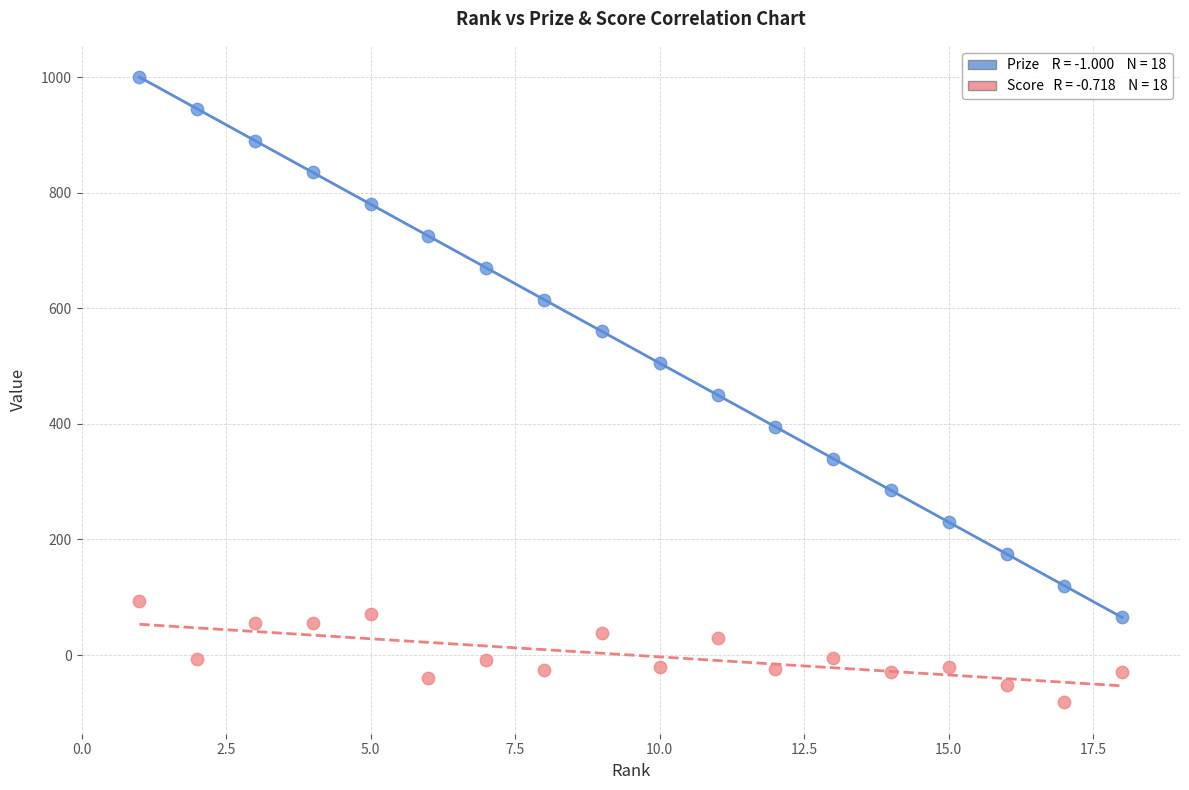

Across all data points, what is the range of X values (max minus min)?

17